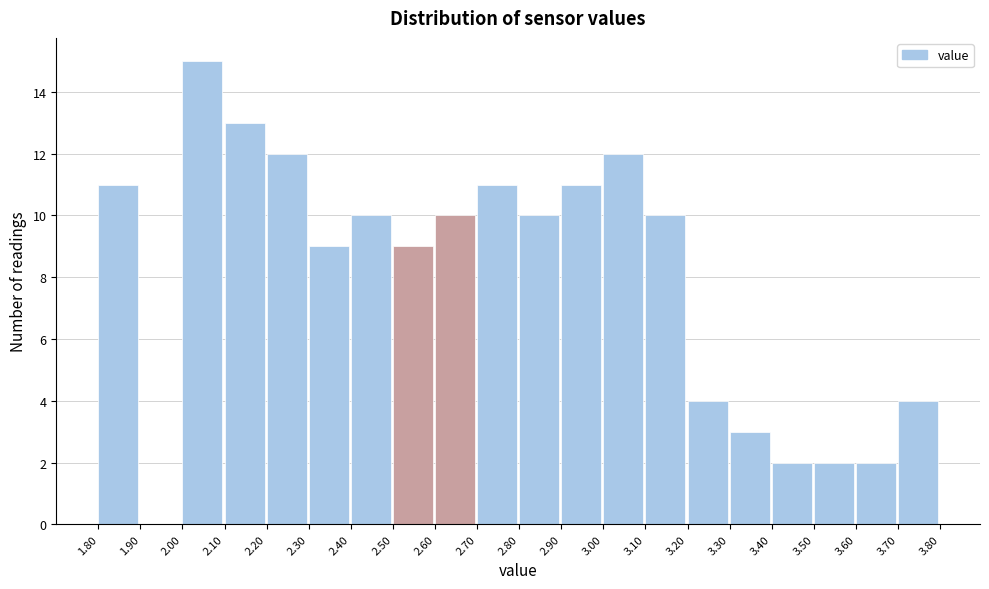

Which range on the x-axis has the tallest bar?

2.00 to 2.10